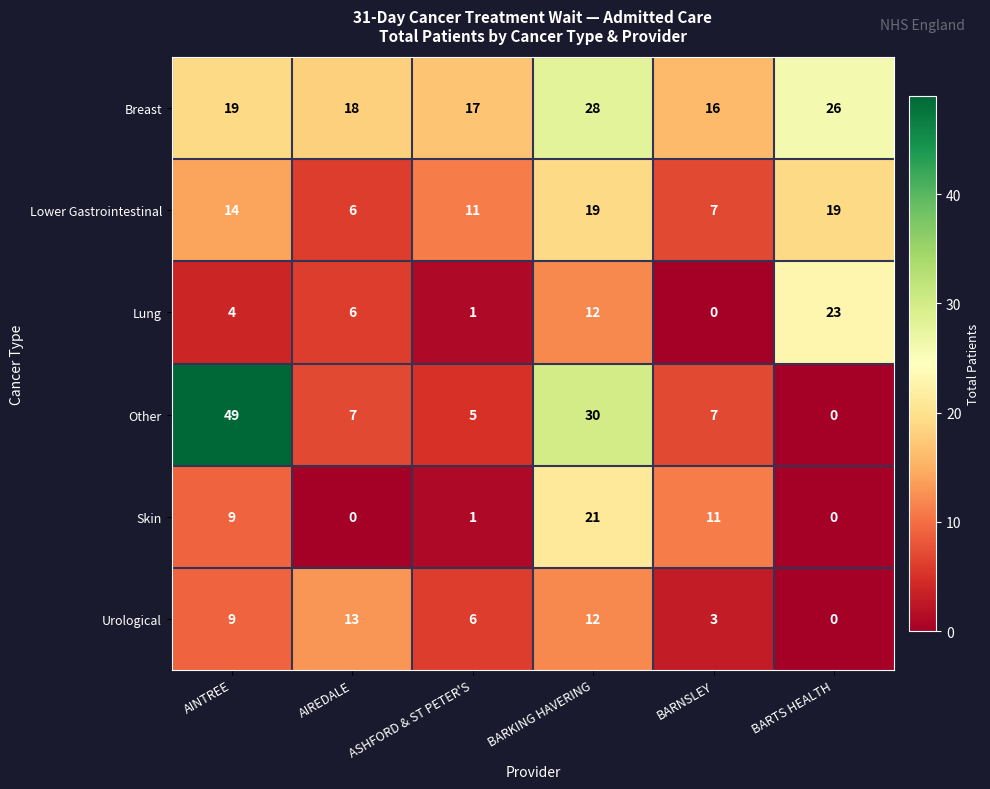

List the series in order of their peak value, highest first.

Other, Breast, Lung, Skin, Lower Gastrointestinal, Urological